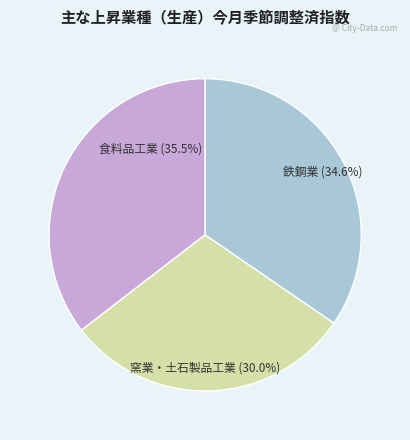

To the nearest percent, what portion does 窯業・土石製品工業 represent?

30%